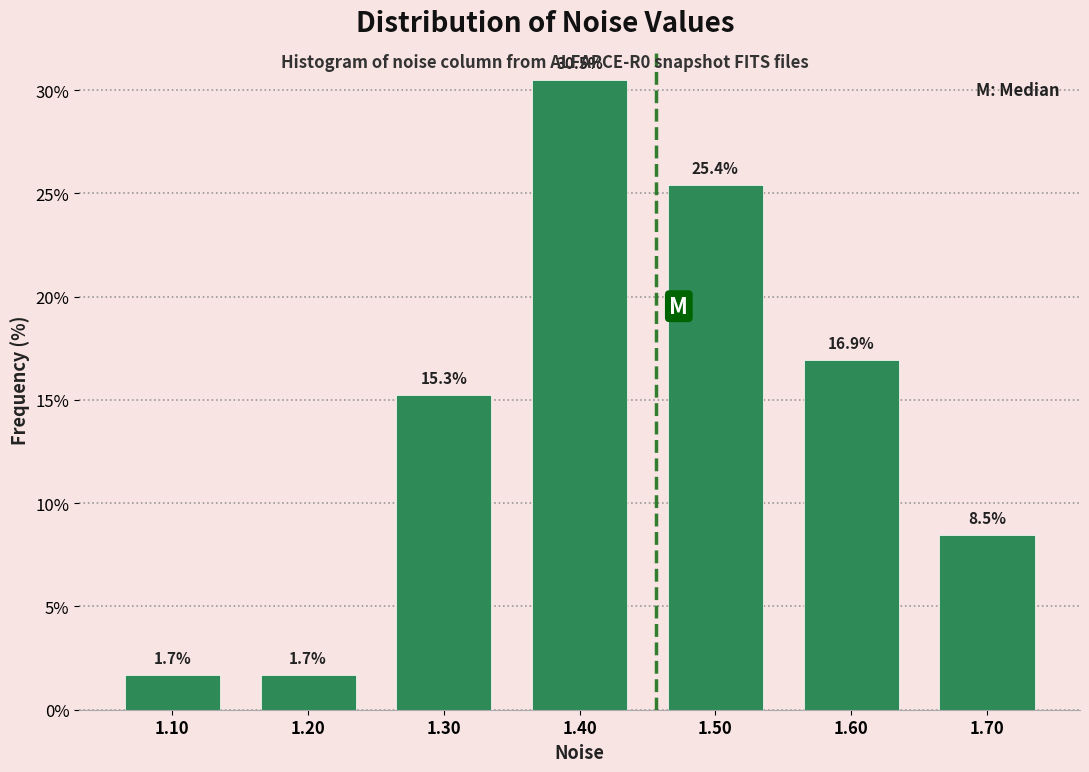

Which range on the x-axis has the tallest bar?

1.35 to 1.45